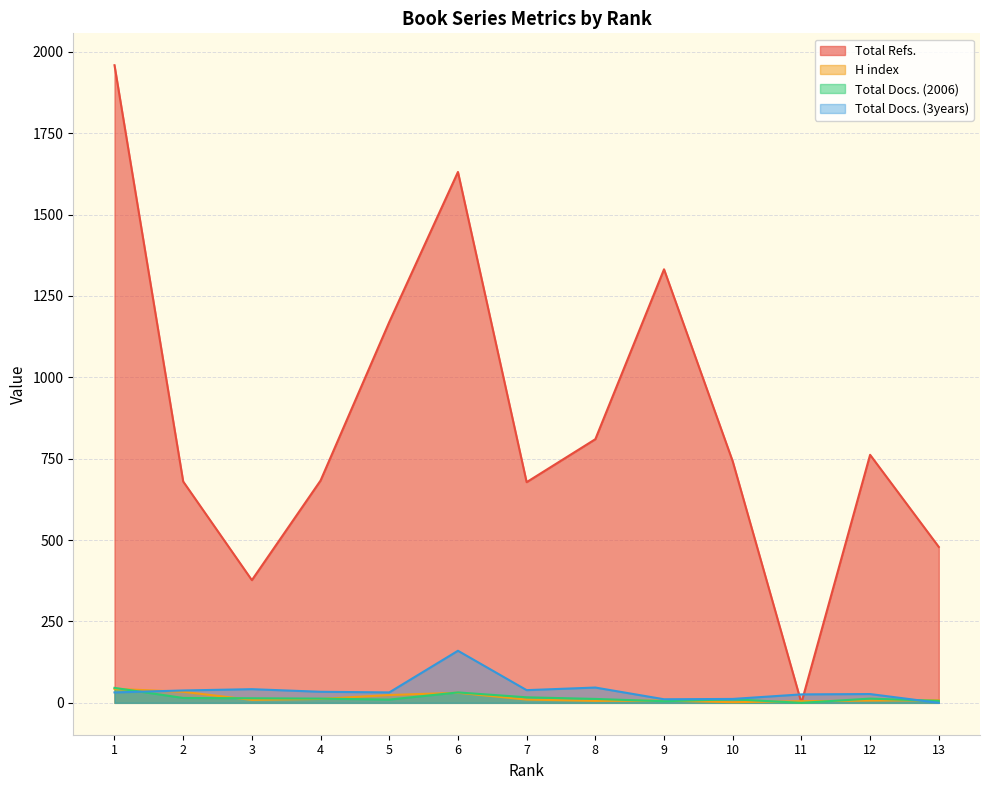

The H index series shows 43 at 1. True or false?

True